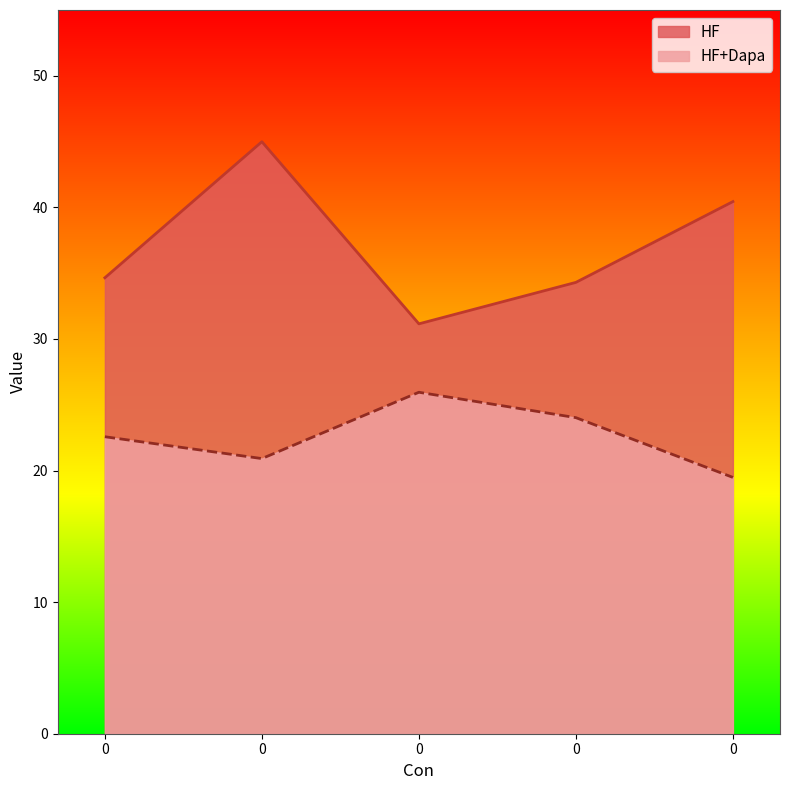

Does the chart have visible grid lines?

No